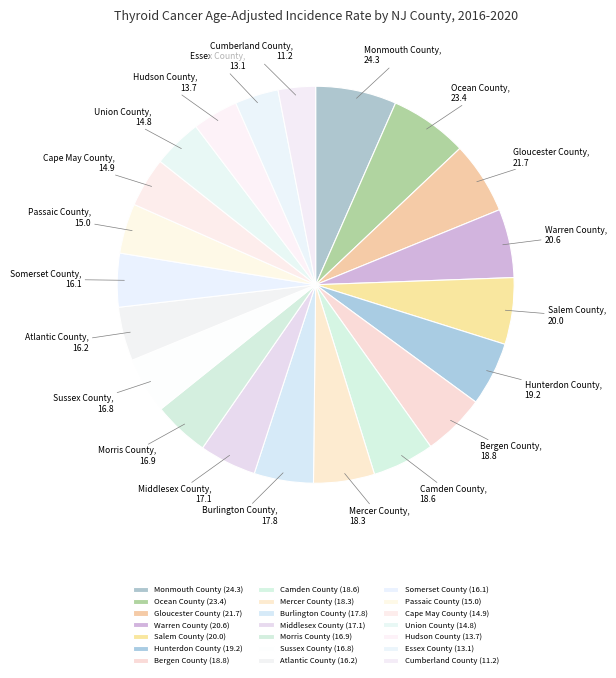

Does Middlesex County account for over 50% of the chart?

No